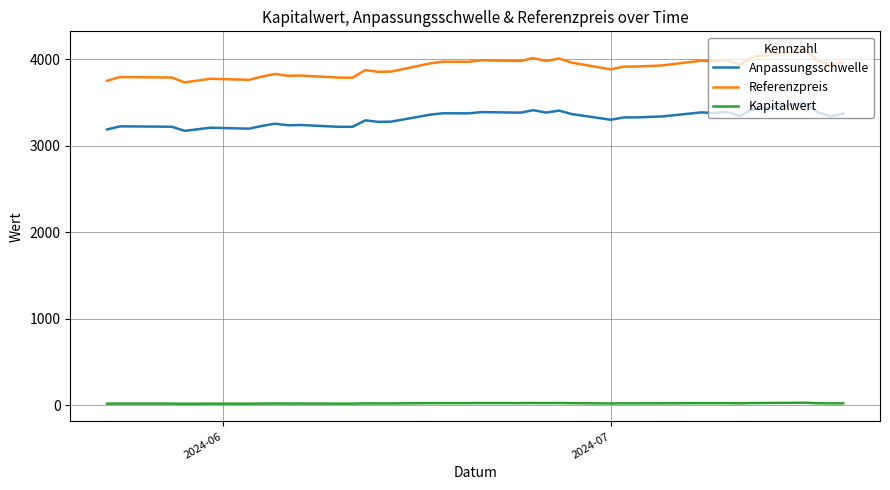

In Anpassungsschwelle, how many points are lower than both neighbors (excluding endpoints)?

12